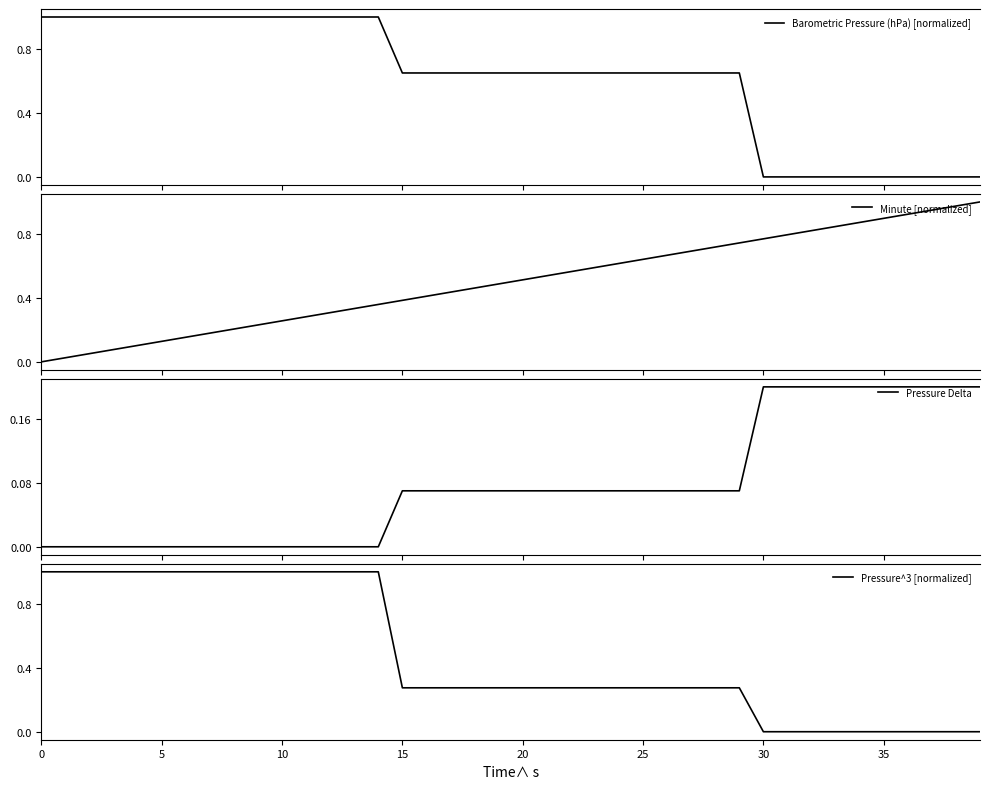

What is the total value across all series at 23?

1.6